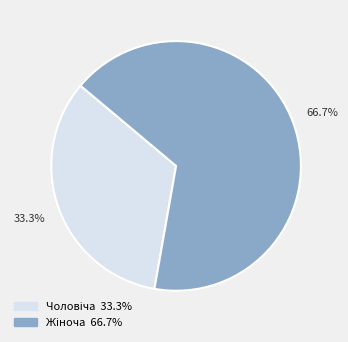

Does any single category account for the majority?

Yes